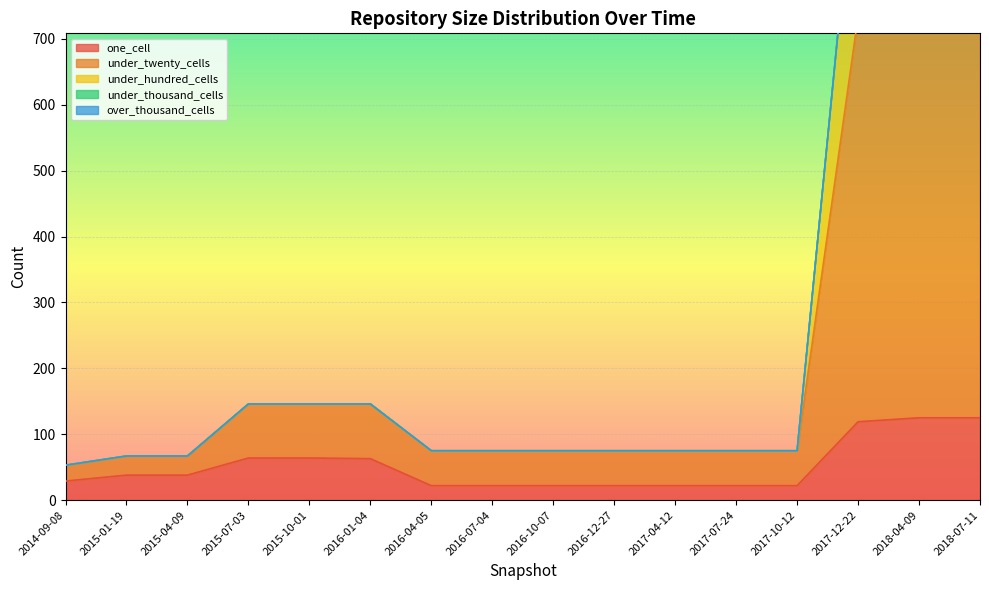

The value of one_cell at 2017-04-12 is 22. True or false?

True